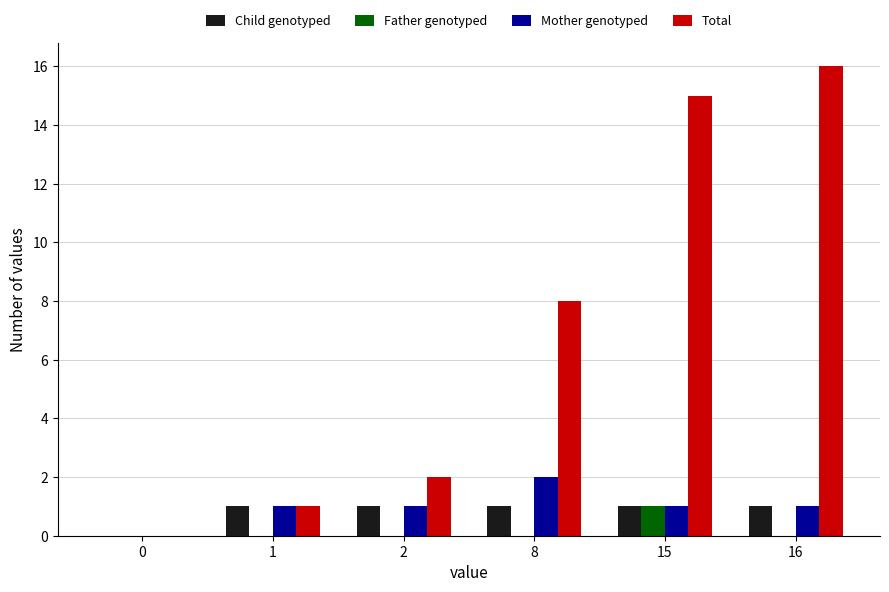

Count the Child genotyped values in the range 1 to 2.

5